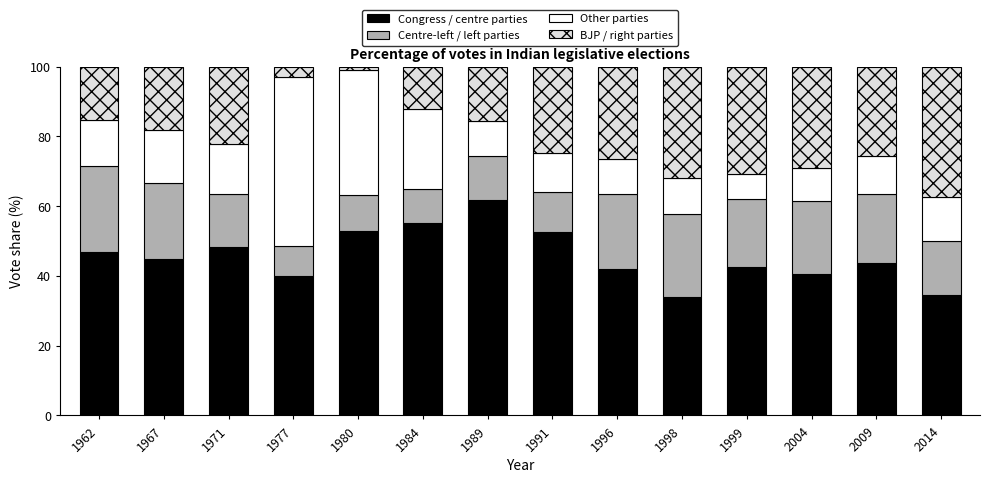

Is it true that Congress / centre parties equals 44.9 at 1967?

True